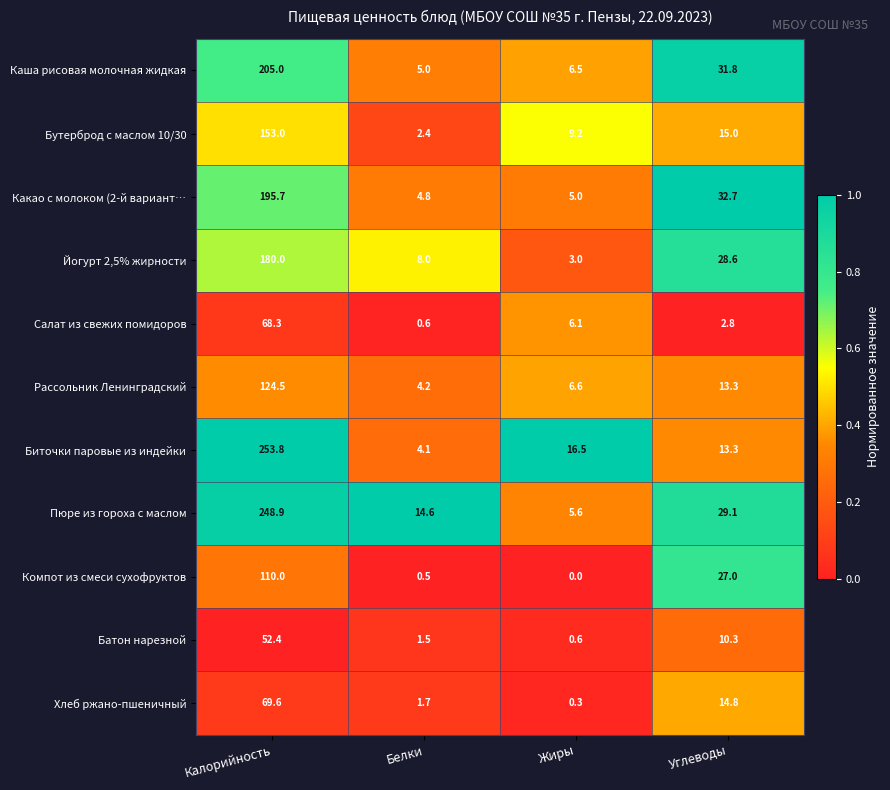

Is it true that Рассольник Ленинградский equals 10.5 at Жиры?

False